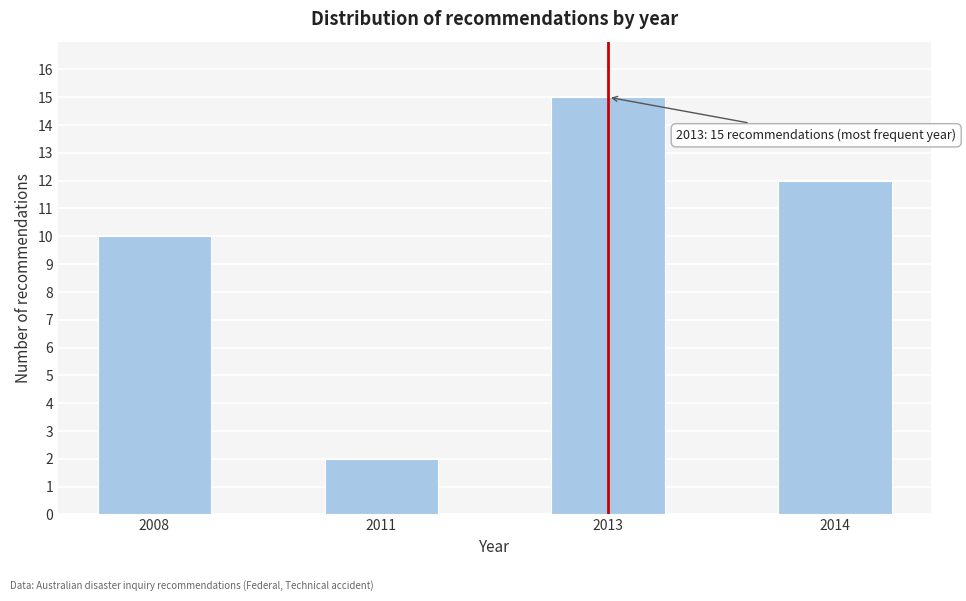

Reading left to right, extract all data points from this chart.

10	2	15	12